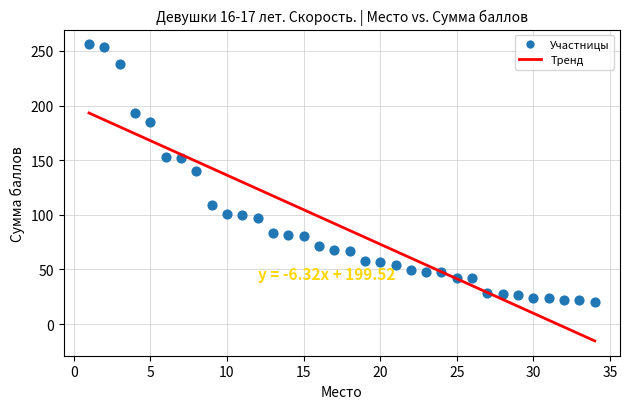

What is the range of X values (max minus min)?

33.0